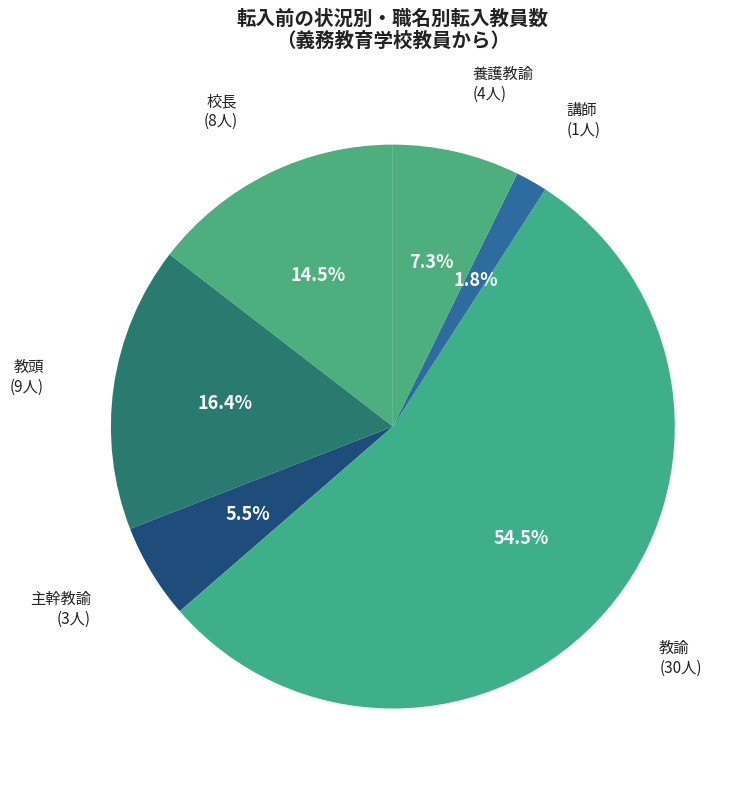

What portion of the pie excludes 養護教諭?

92.7%